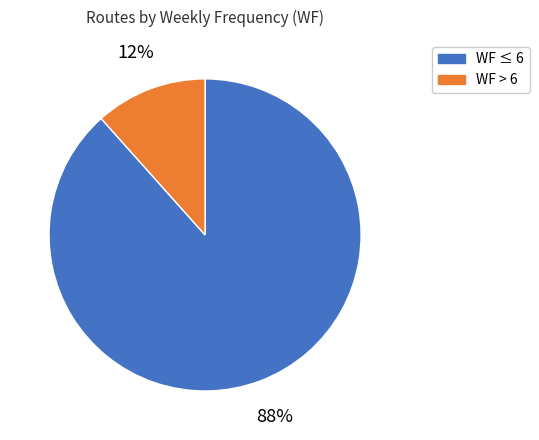

Is the sum of WF ≤ 6 and WF > 6 greater than half?

Yes